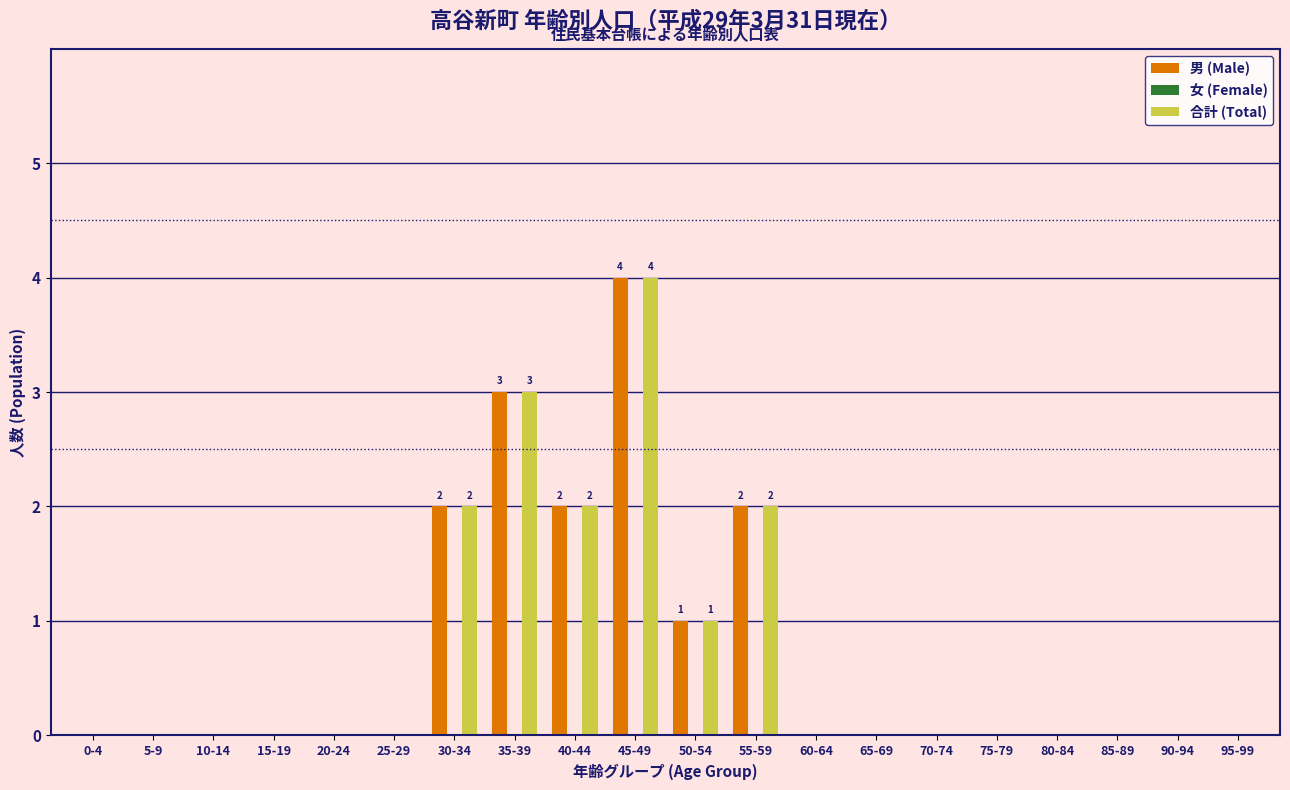

What is the total value across all series at 40-44?

4